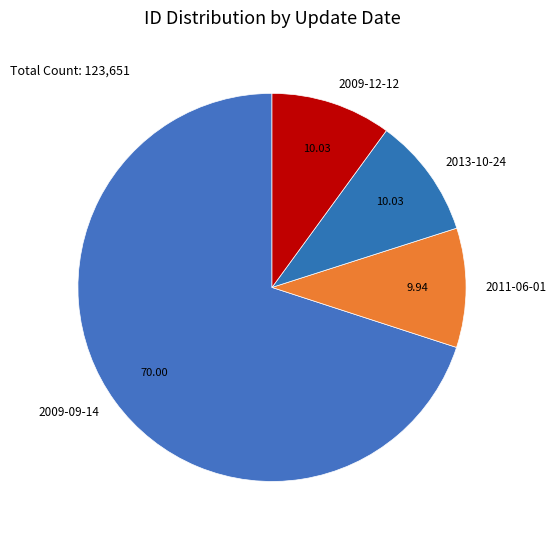

Count the number of slices in the pie.

4